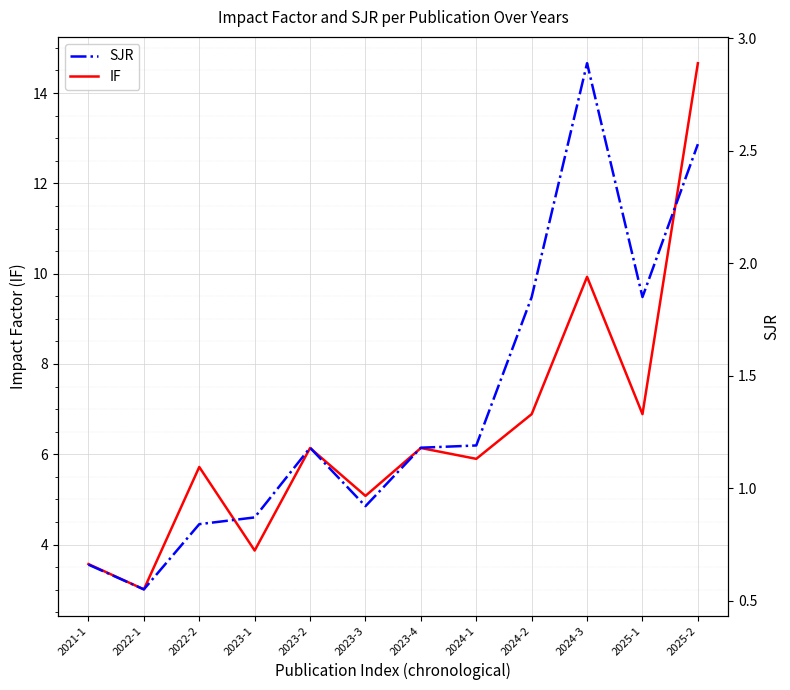

True or false: SJR and IF intersect in this chart.

False